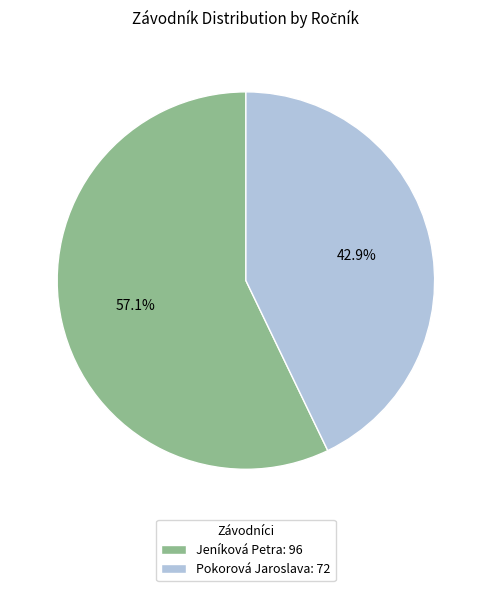

To the nearest percent, what is the average slice percentage?

50%